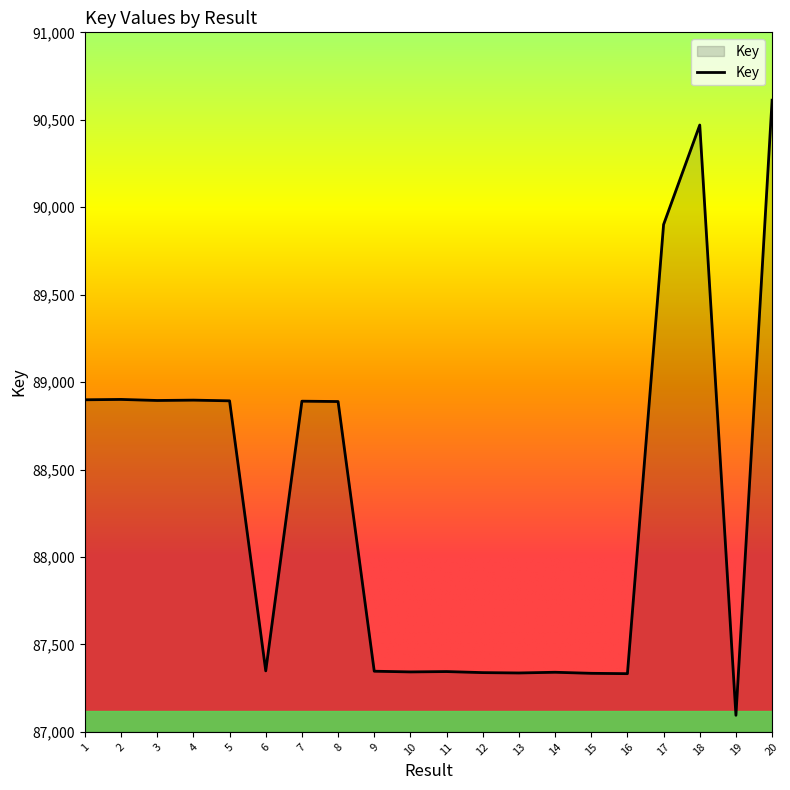

The value at 18 is 34195. True or false?

False